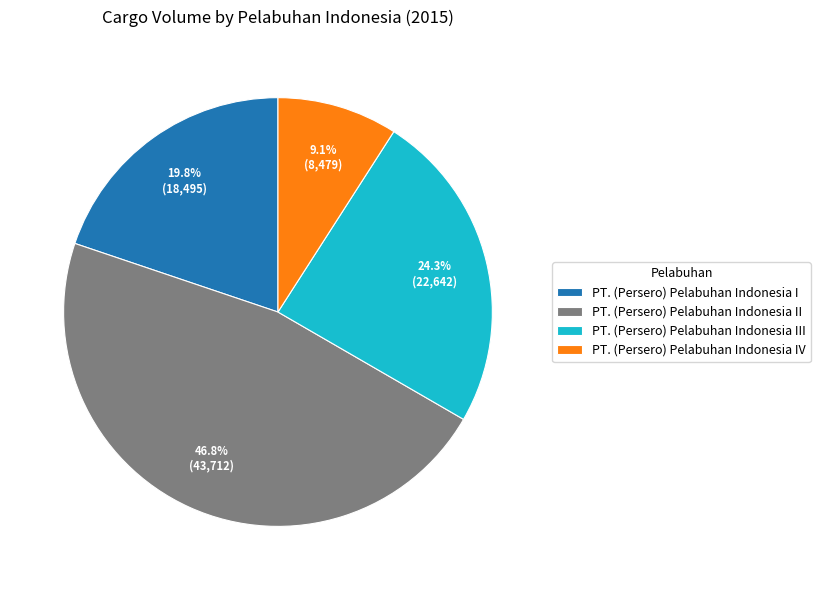

Is PT. (Persero) Pelabuhan Indonesia II the majority of the pie?

No